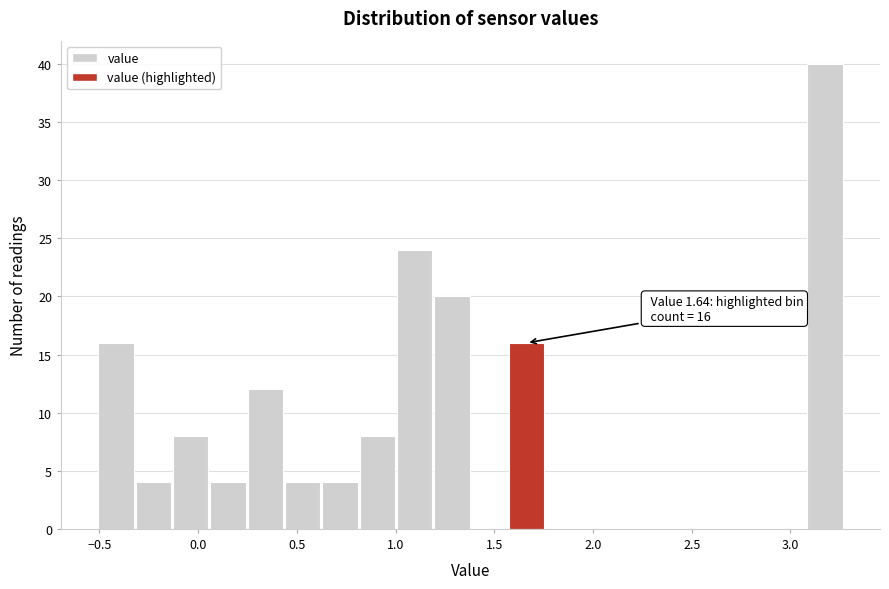

Read against the x-axis, roughly where is the centre of the tallest bar?

3.20